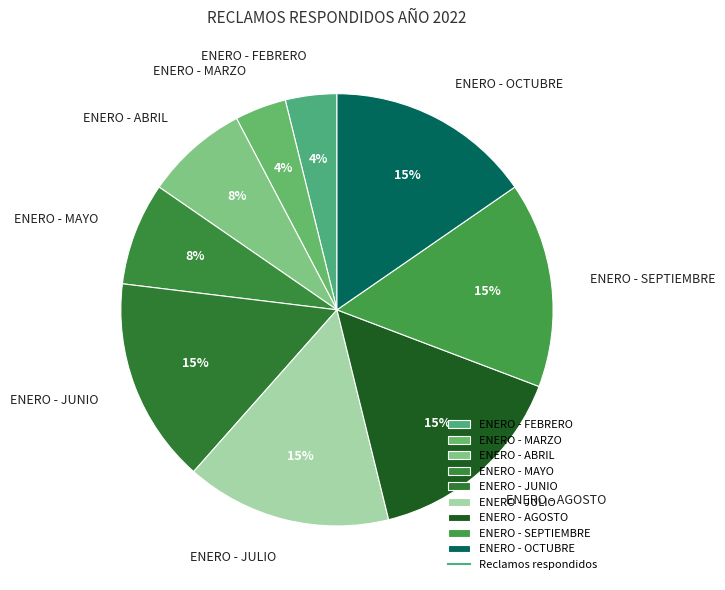

Is it true that ENERO - MAYO is 8% of the pie?

True